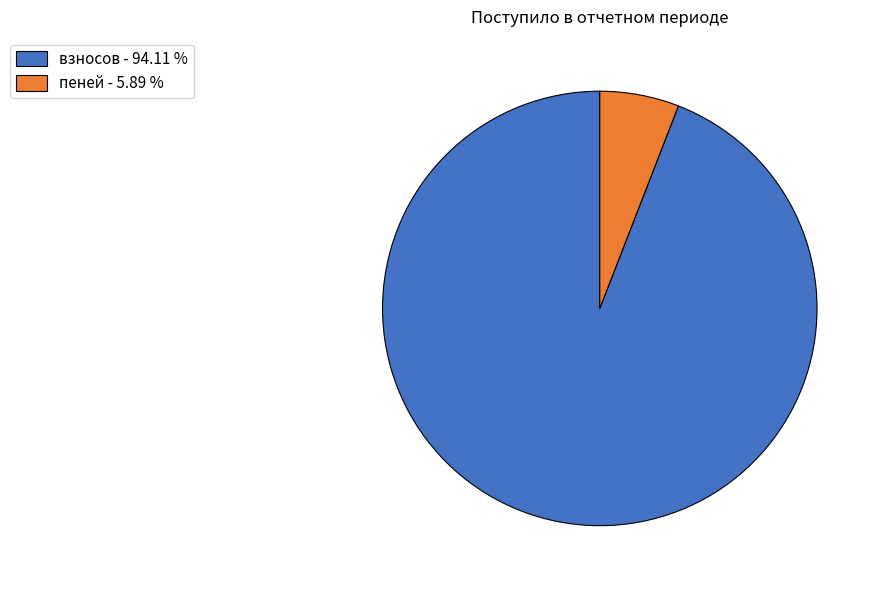

How many slices are in this pie chart?

2